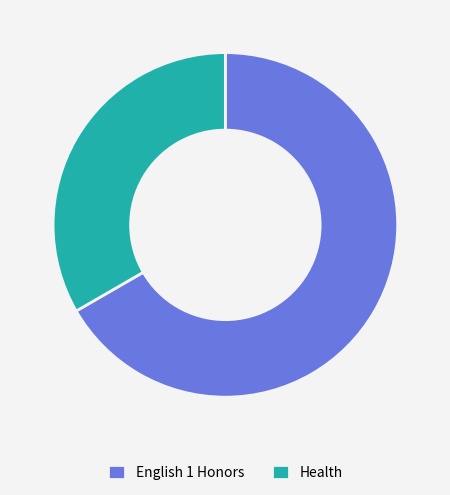

Do Health and English 1 Honors together represent more than half of the pie?

Yes